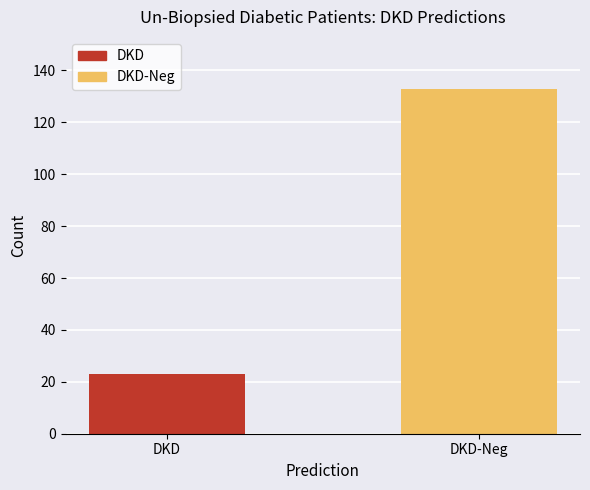

Which category has the lowest value across all series?

DKD